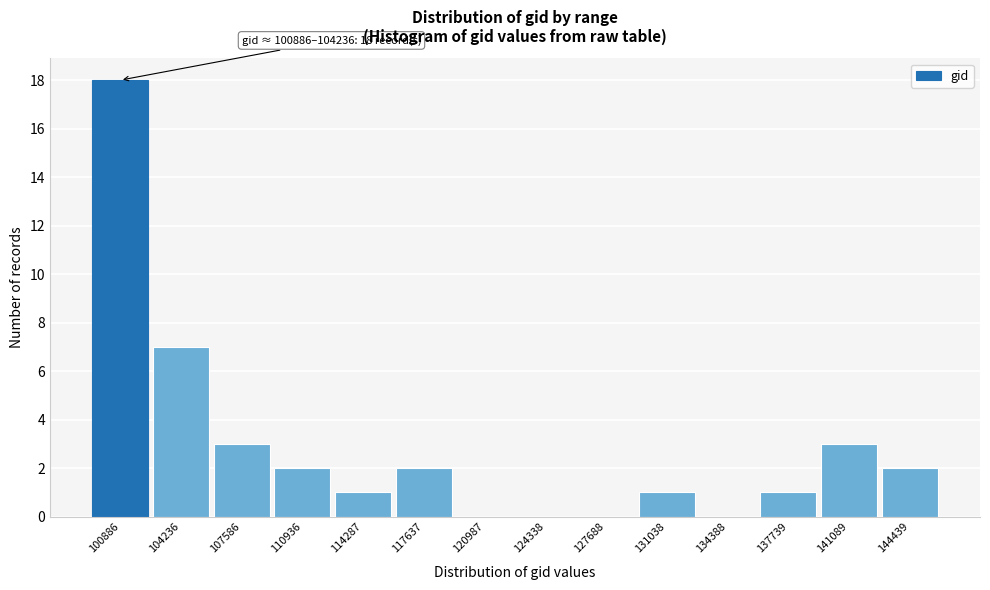

Reading left to right, list all the values displayed in this chart.

100886=18	104236=7	107586=3	110936=2	114287=1	117637=2	120987=0	124338=0	127688=0	131038=1	134388=0	137739=1	141089=3	144439=2